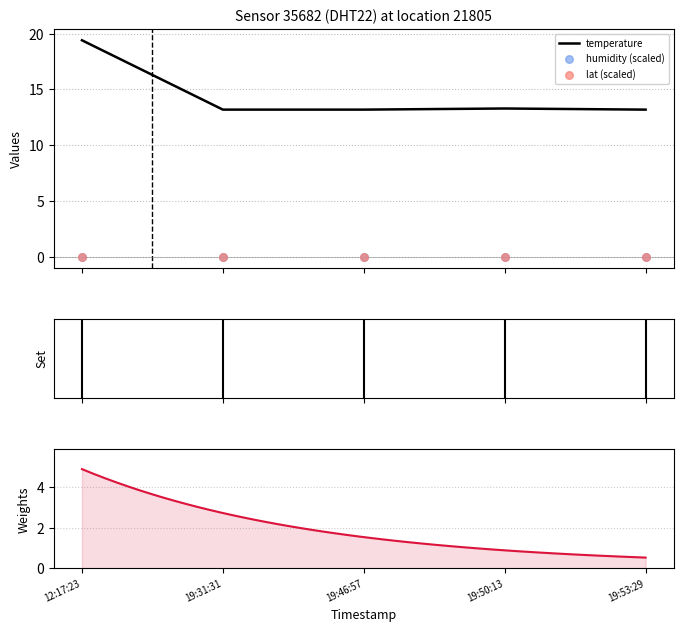

What is the maximum value for temperature?

19.4